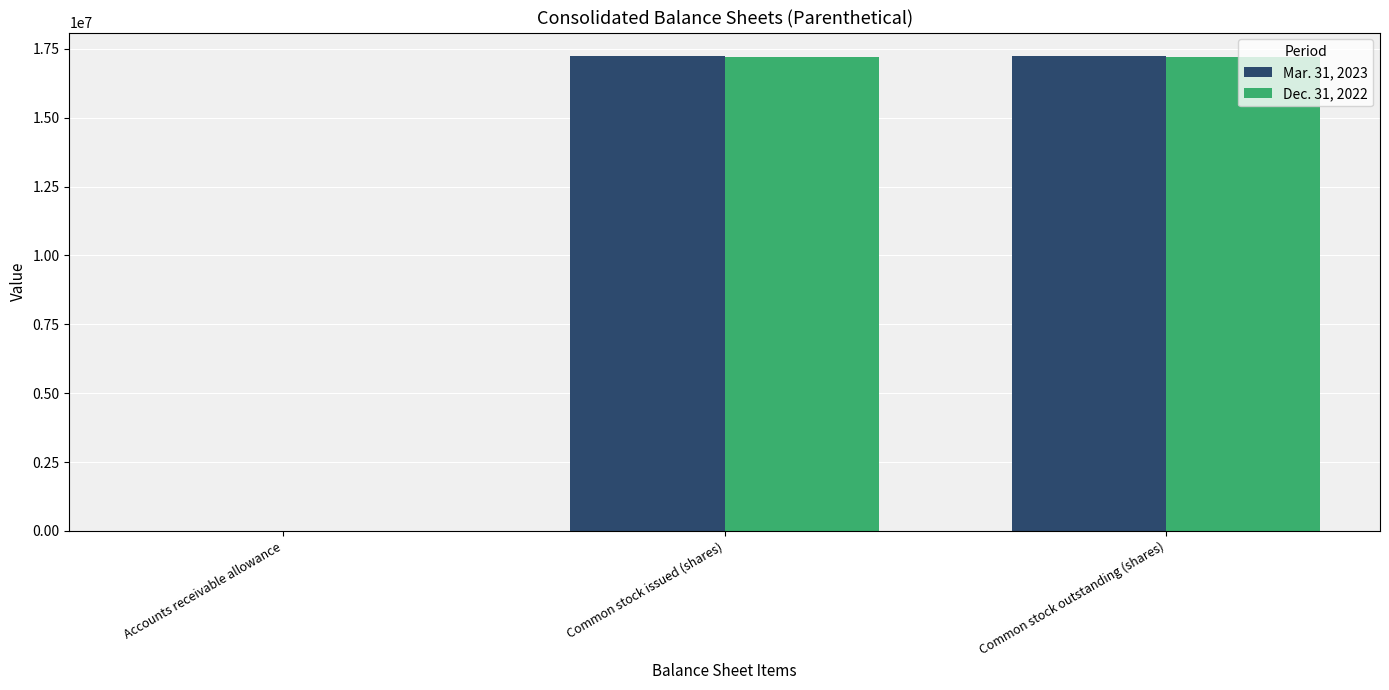

The Dec. 31, 2022 series shows 93 at Accounts receivable allowance. True or false?

True